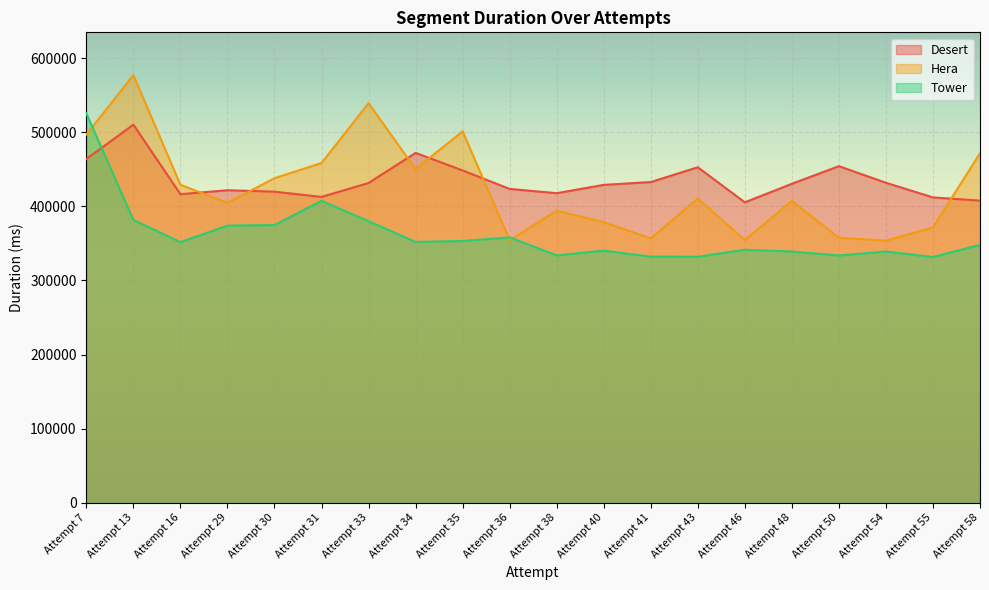

How many lines are shown in the chart?

3